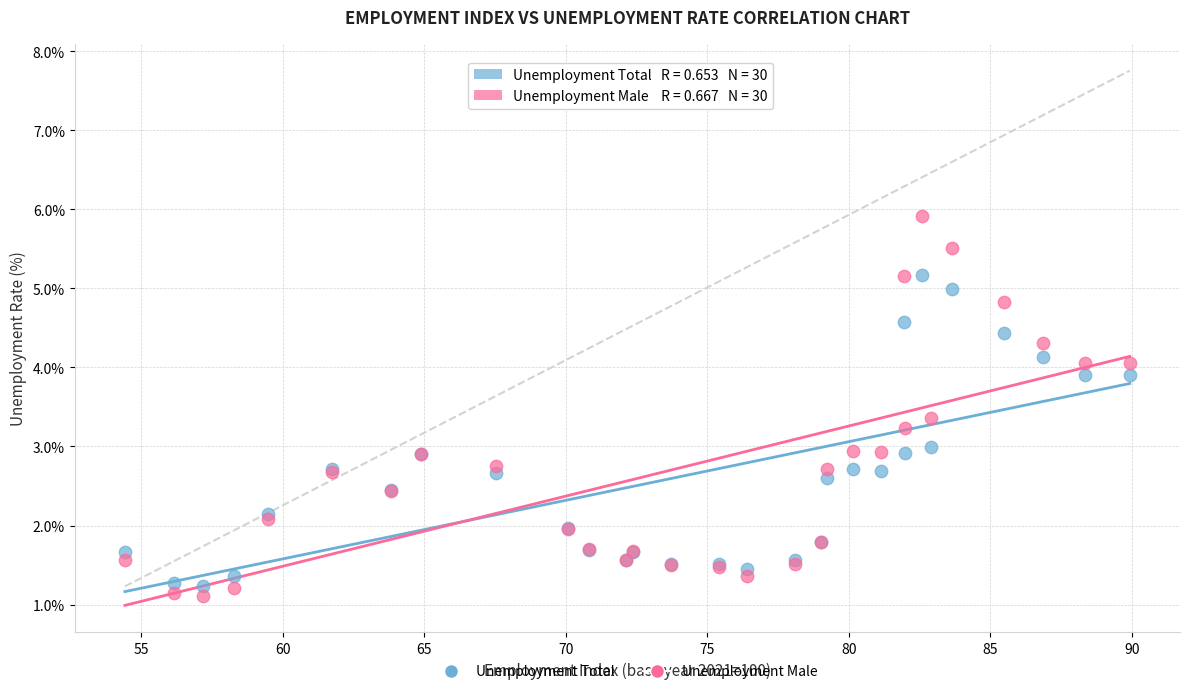

What are all the series names shown in the legend?

Unemployment Total, Unemployment Male